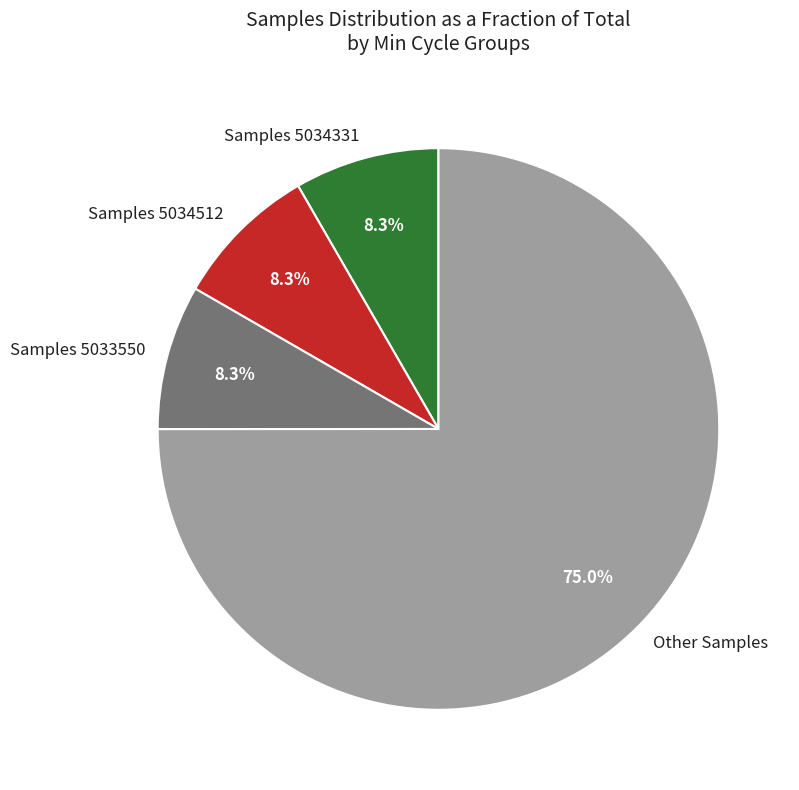

Which has a higher value, Samples 5033550 or Other Samples?

Other Samples